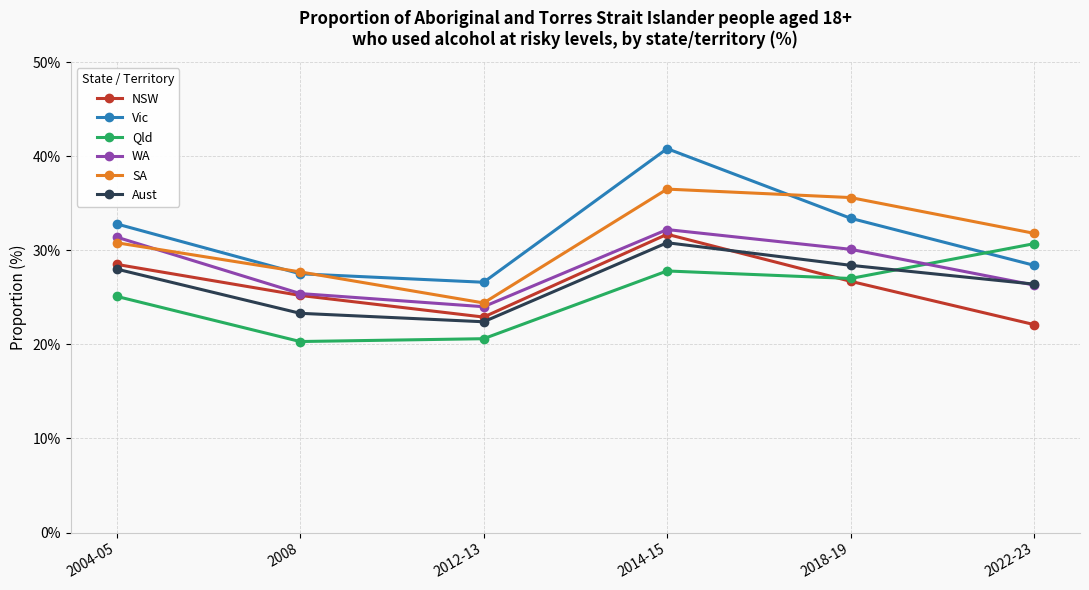

True or false: Vic has more than 1 points higher than both neighbors.

False